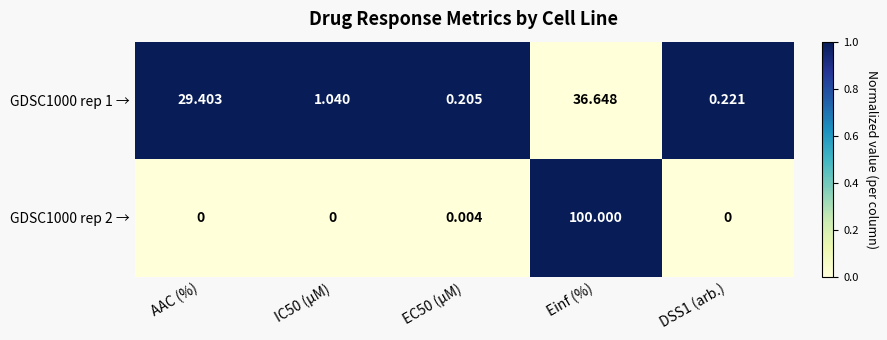

Is the value of GDSC1000 rep 2 → at DSS1 (arb.) greater than the value of GDSC1000 rep 1 → at EC50 (µM)?

No